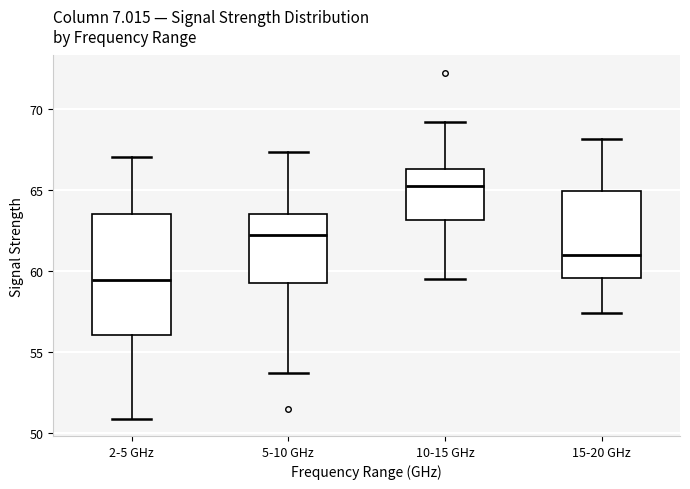

Where does the upper whisker of the box for 5-10 GHz end on the y-axis? The values are not printed on the chart, so give them approximately, as read against the axis.

67.5